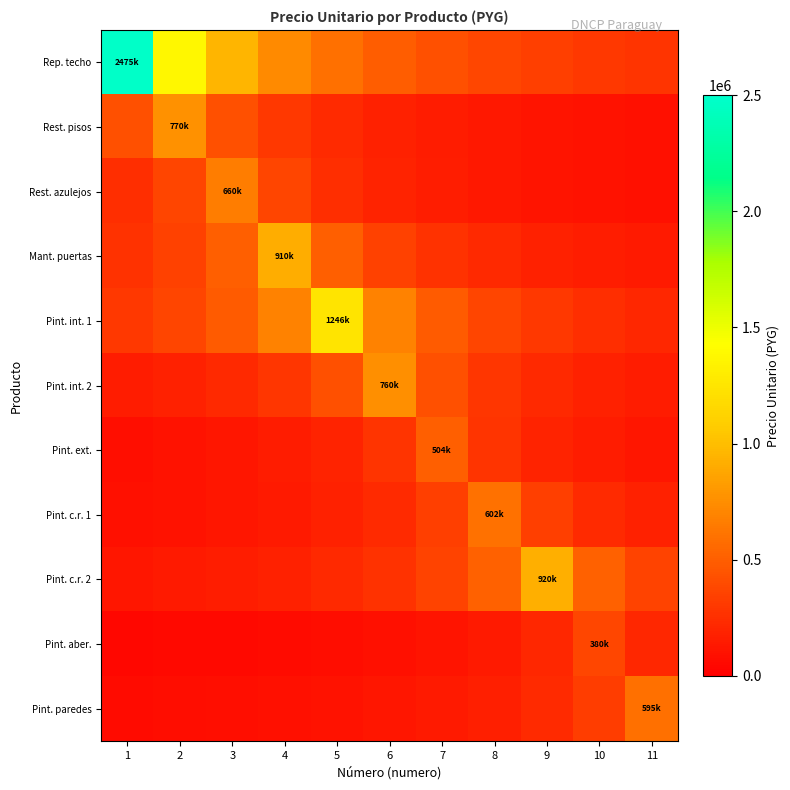

Where is Pint. int. 2 nearest to the value 456000?

5